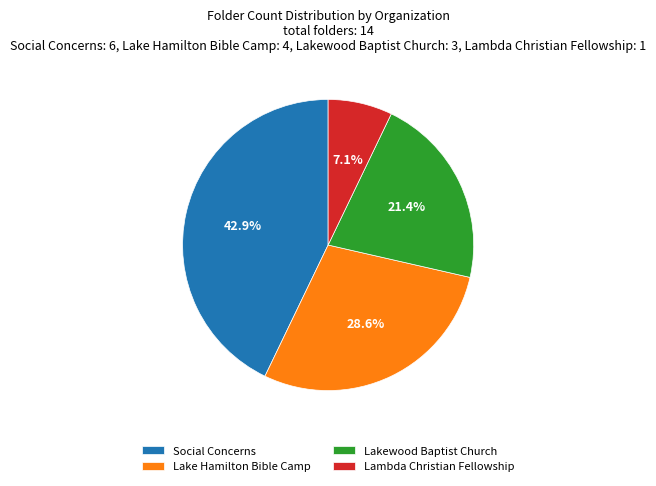

What is the ratio of the value at Lambda Christian Fellowship to the value at Lakewood Baptist Church?

0.3